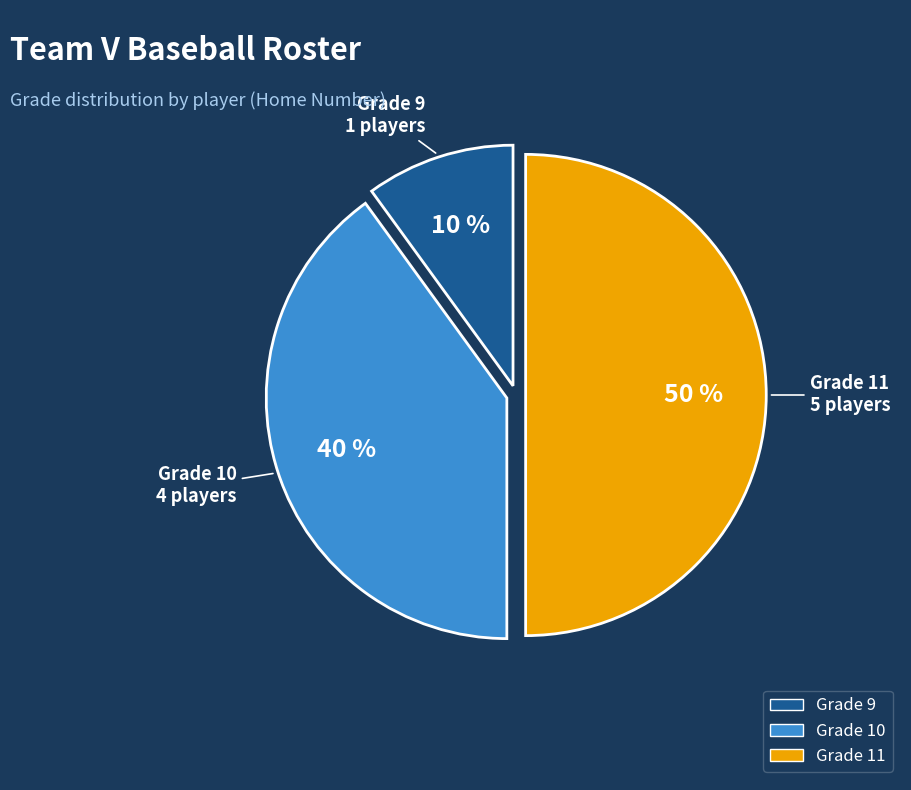

To the nearest percent, what is the average slice percentage?

33%